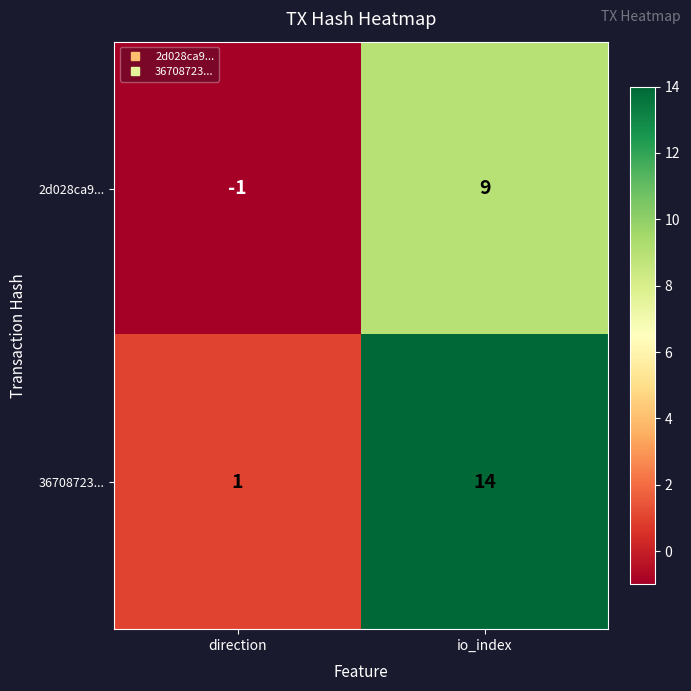

The value of 2d028ca9... at direction is -1. True or false?

True